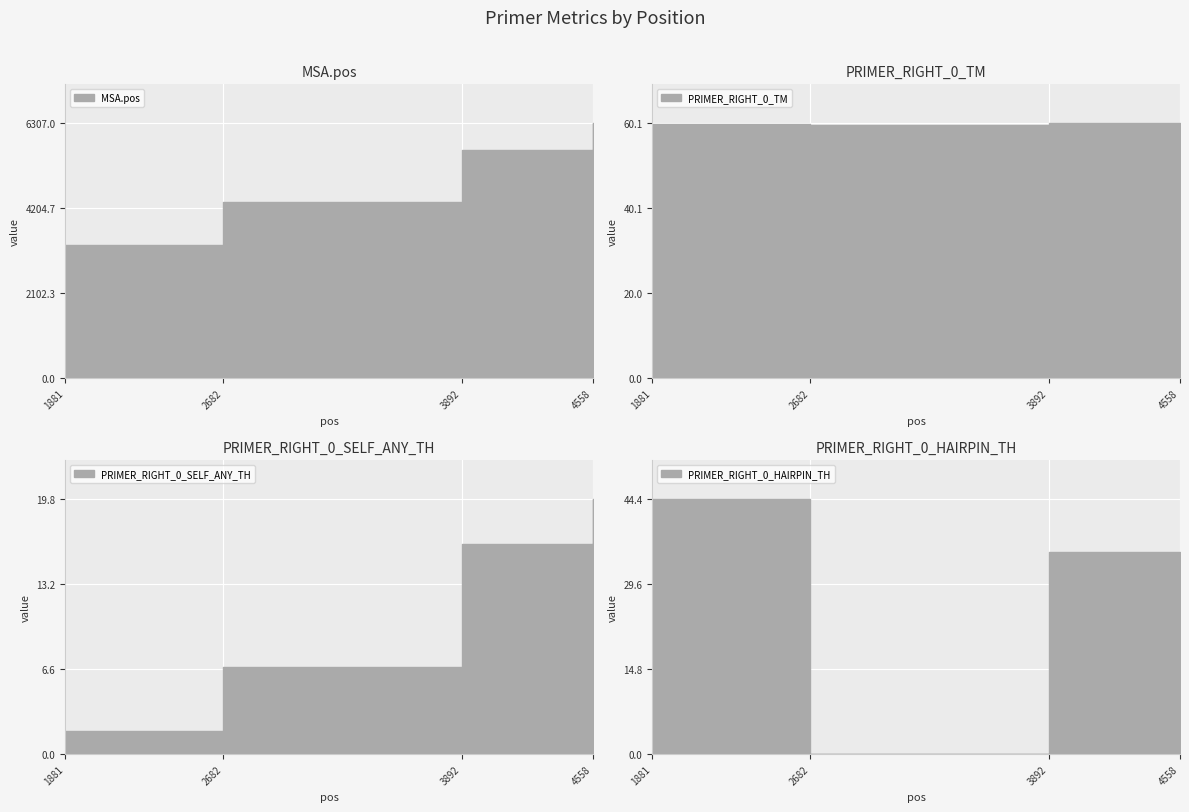

The MSA.pos series shows 7998.0 at 3892. True or false?

False